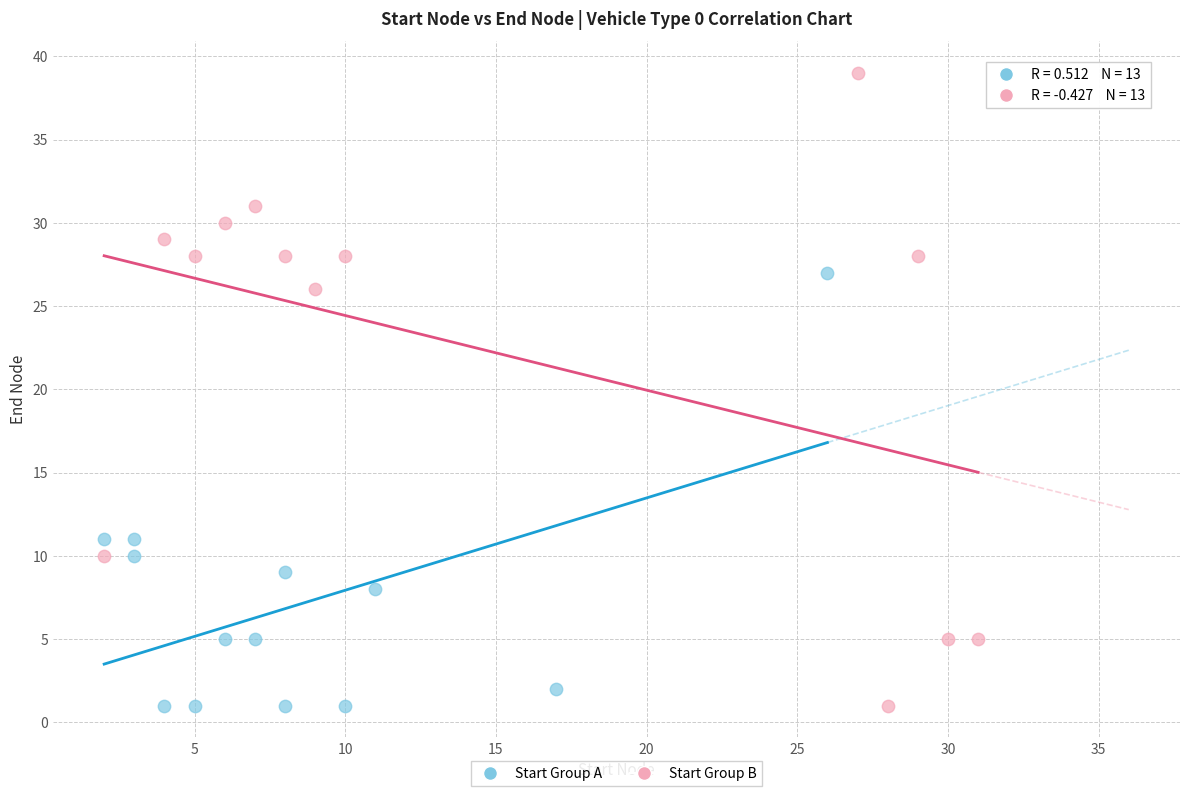

Which series has the widest spread of Y values?

Start Group B